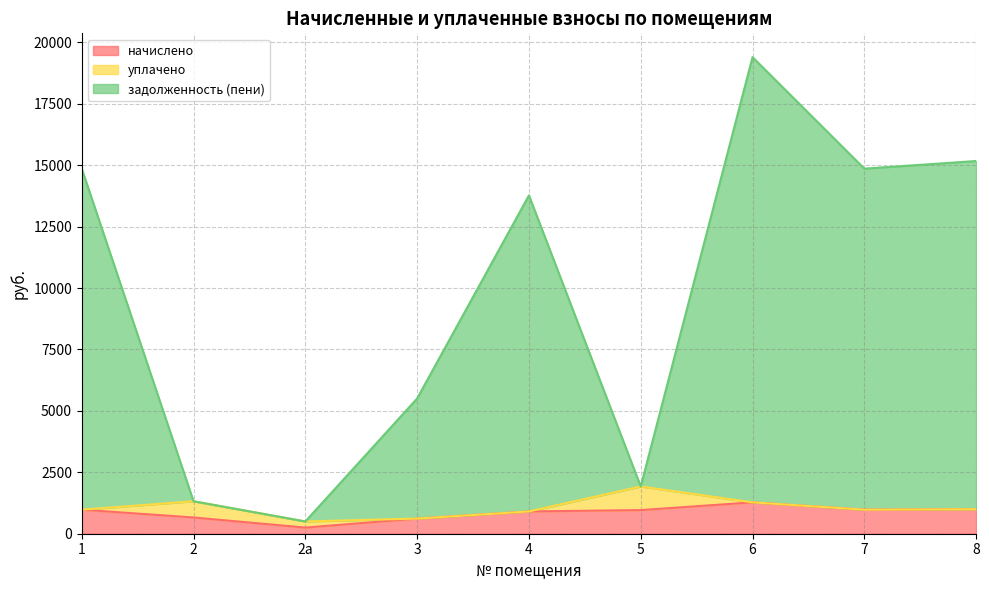

True or false: задолженность (пени) and начислено cross at least once.

False